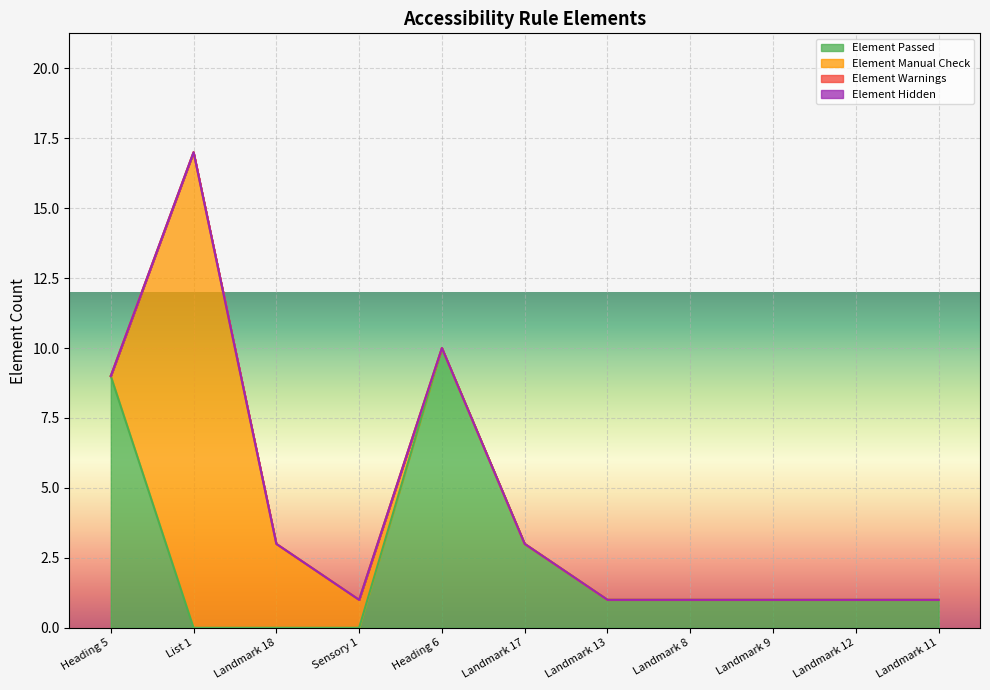

True or false: Element Warnings has a value of 0 at Landmark 18.

True